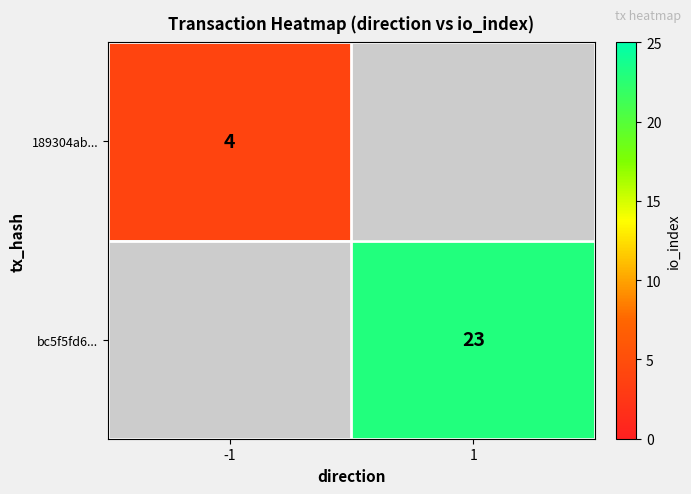

The value of 189304ab... at -1 is 1.9. True or false?

False